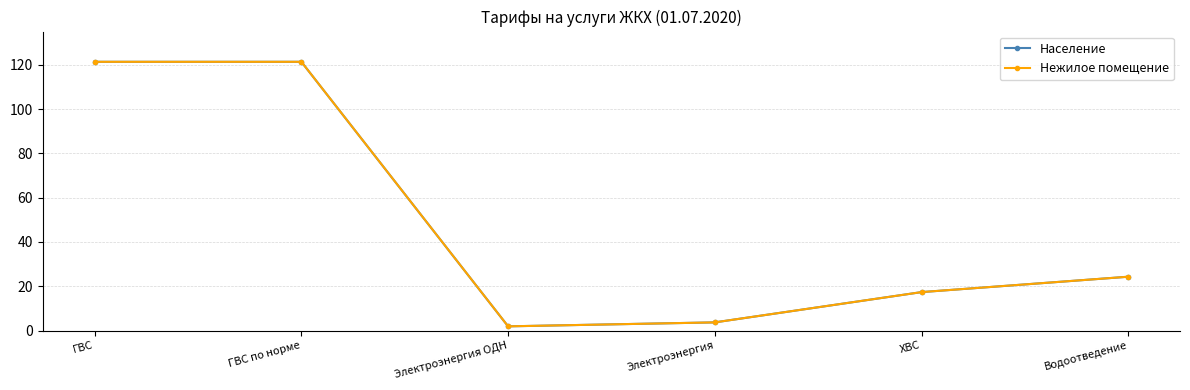

Is this an area chart (filled region under the line)?

No